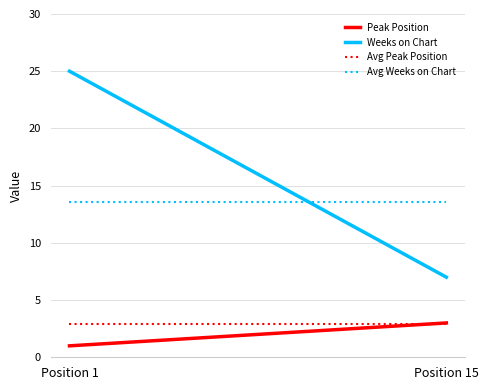

True or false: Weeks on Chart has a value of 25.0 at Position 1.

True